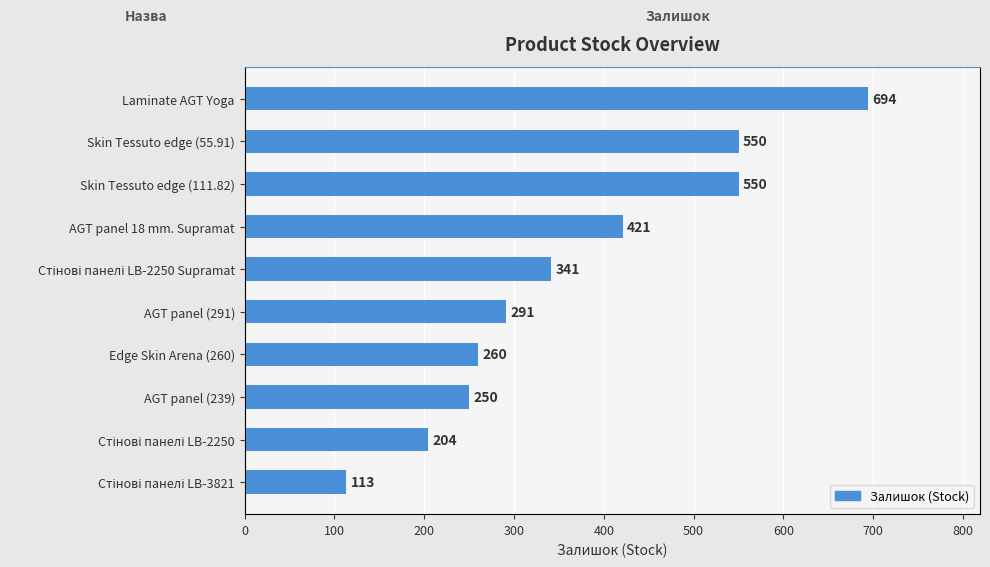

Reading left to right, transcribe all the data shown in this chart.

694	550	550	421	341	291	260	250	204	113